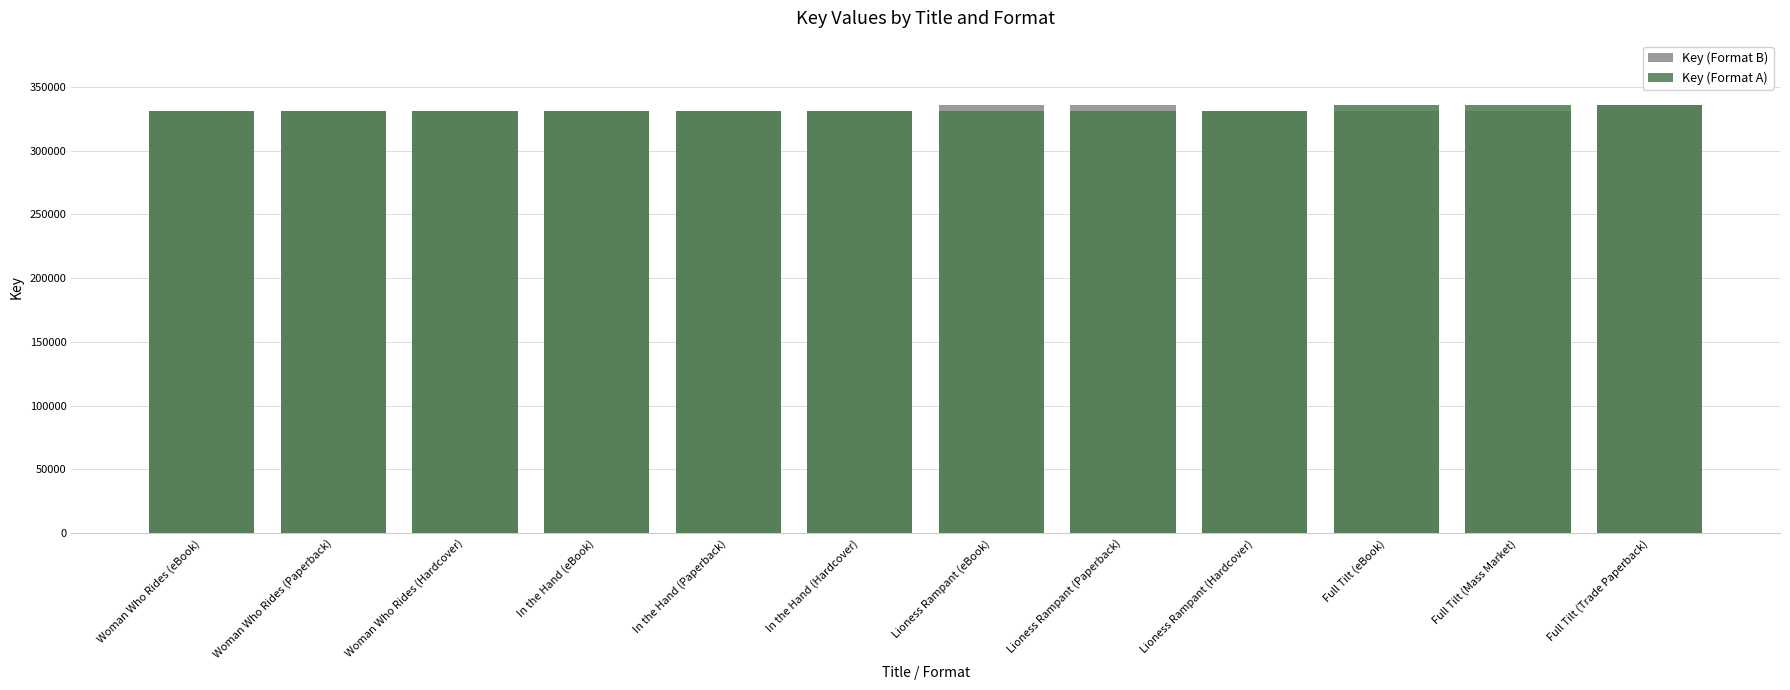

At Lioness Rampant (Hardcover), list the series in order from smallest to largest.

Key (Format A), Key (Format B)